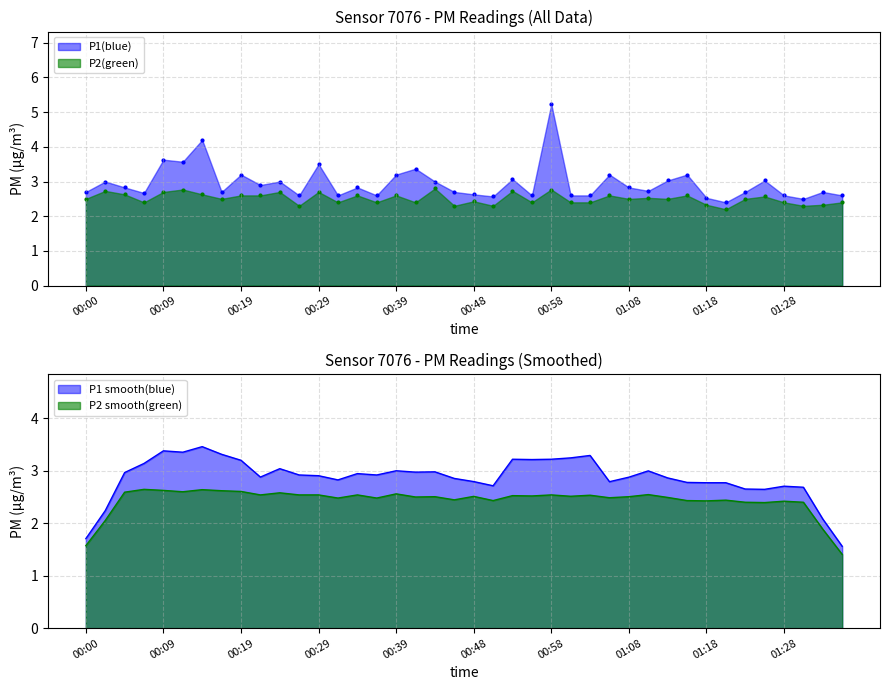

What are all the series names shown in the legend?

P1, P2